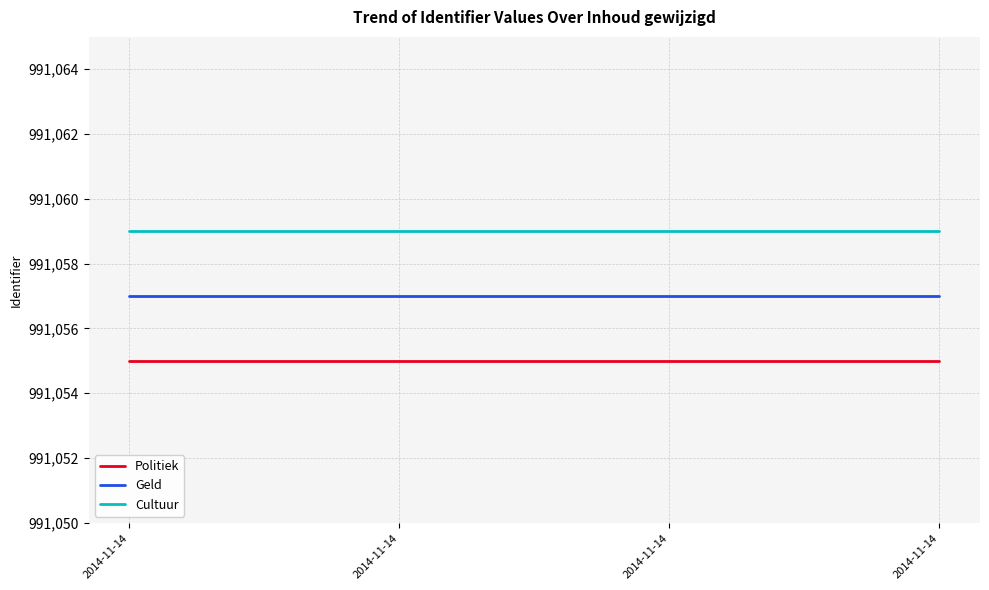

How many lines are shown in the chart?

3